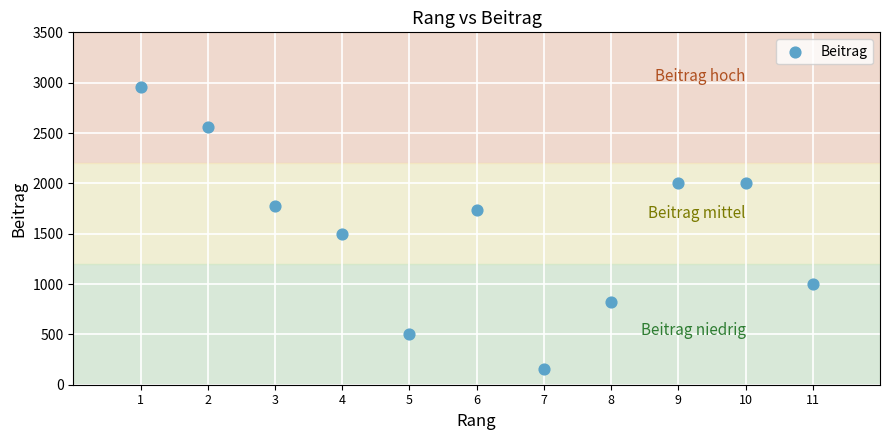

What is the range of Y values (max minus min)?

2799